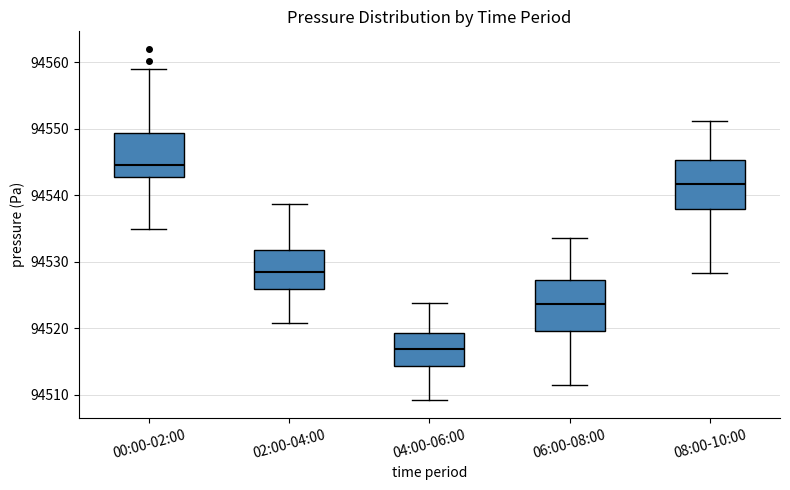

Where does the lower whisker of the box for 04:00-06:00 end on the y-axis? The values are not printed on the chart, so give them approximately, as read against the axis.

94509